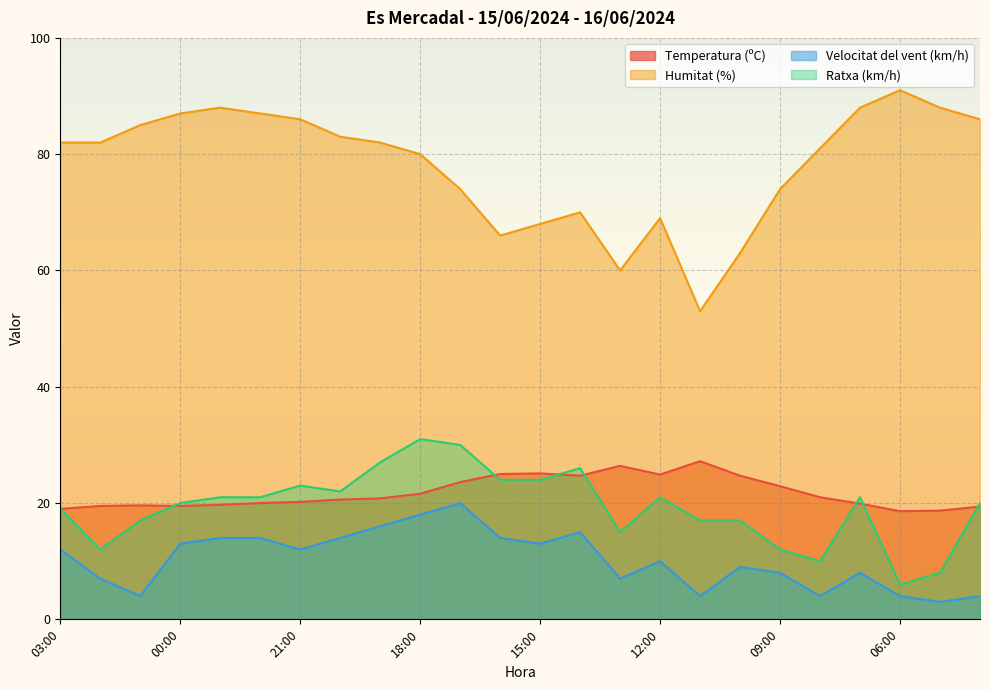

True or false: Humitat (%) has a value of 88.0 at 07:00.

True